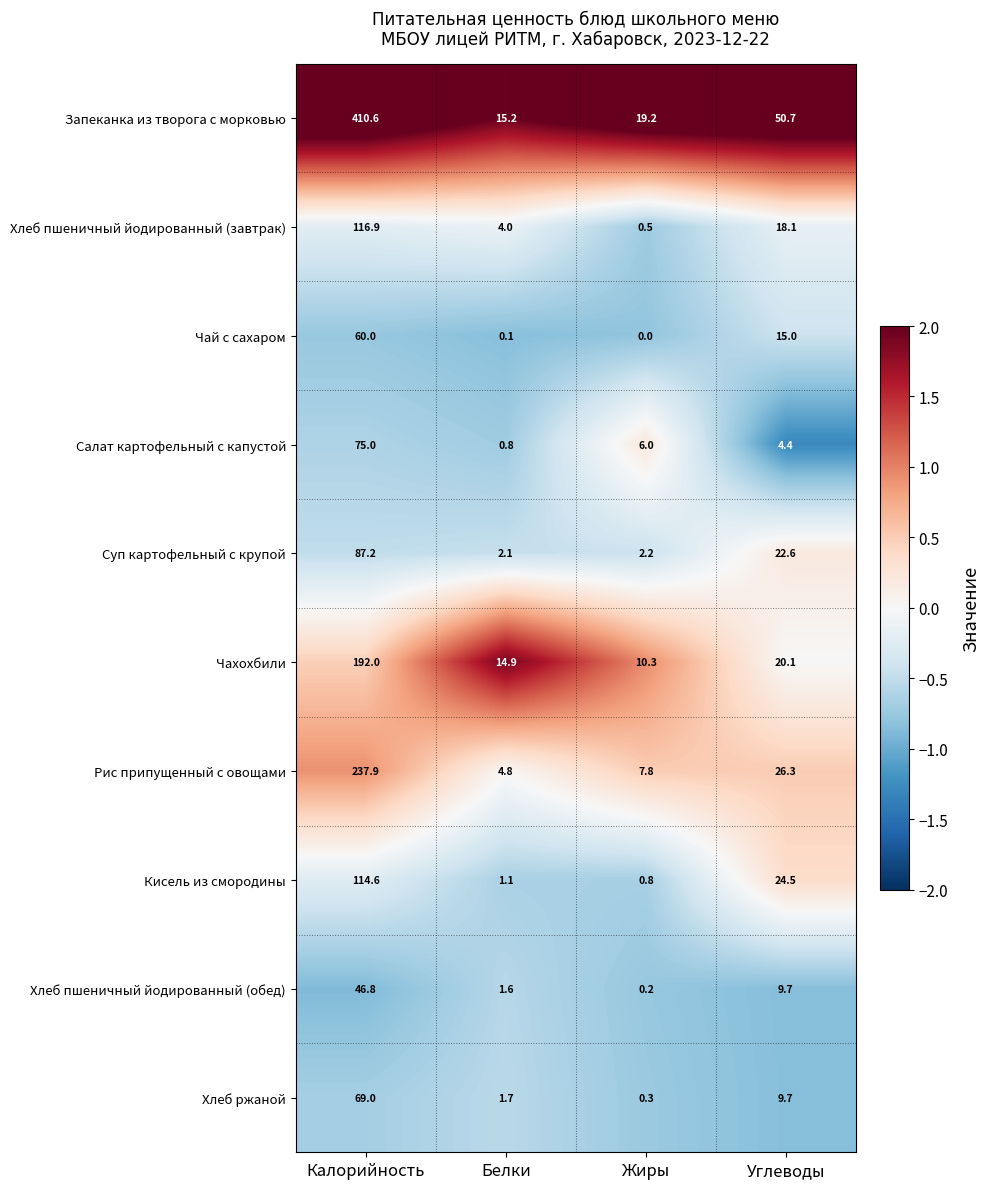

What is the smallest value displayed?

0.0